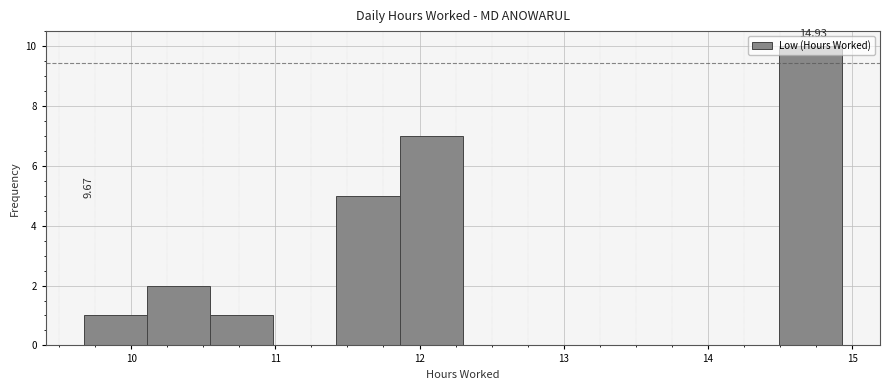

Which range on the x-axis has the tallest bar?

14.5 to 14.9